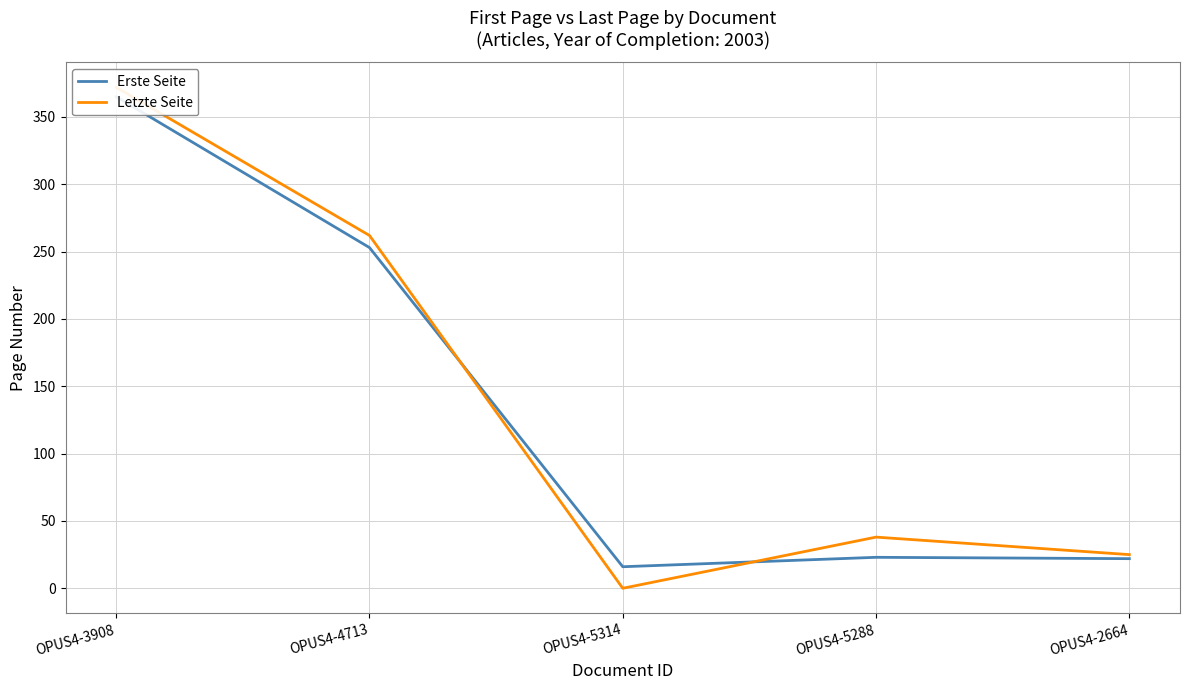

At which label is Letzte Seite closest to 186?

OPUS4-4713